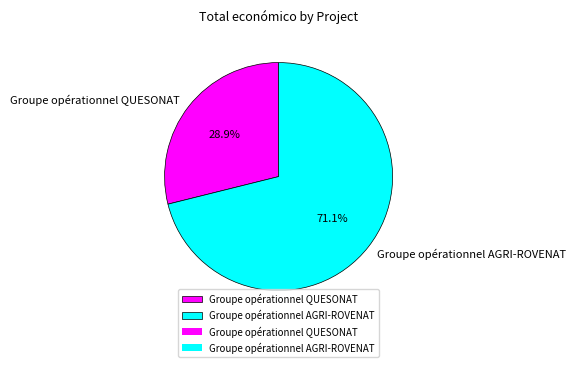

How many slices are in this pie chart?

2